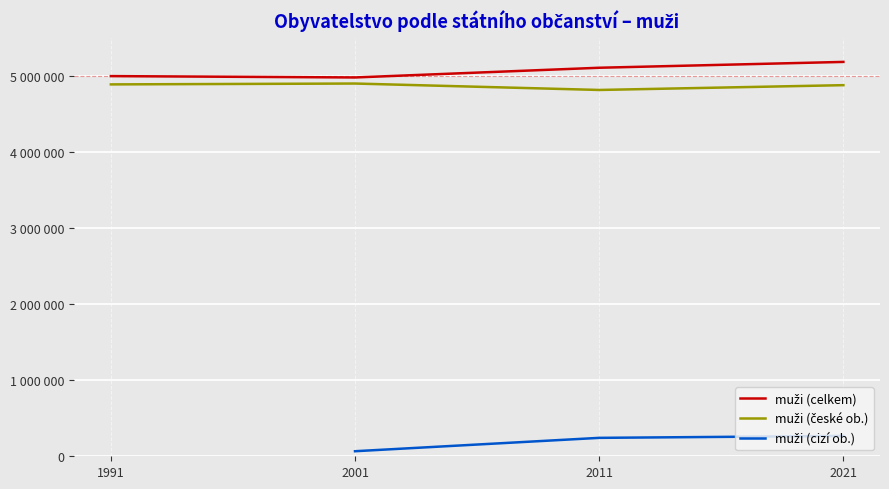

How many data points in muži (české ob.) are less than 4890871?

2